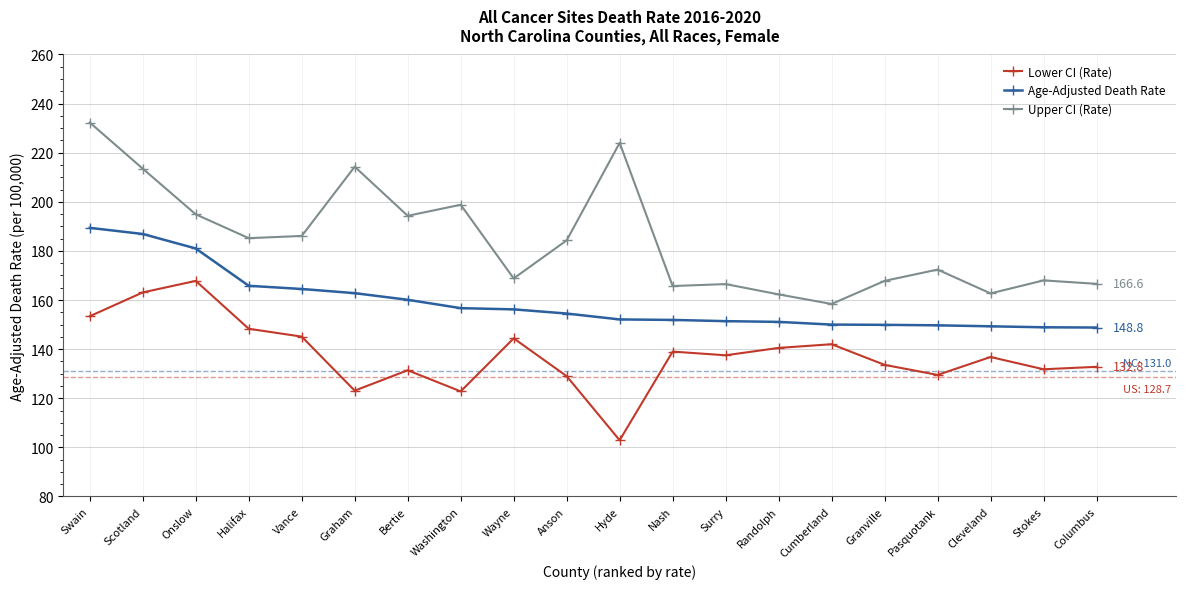

What are all the series names shown in the legend?

Lower CI (Rate), Age-Adjusted Death Rate, Upper CI (Rate)